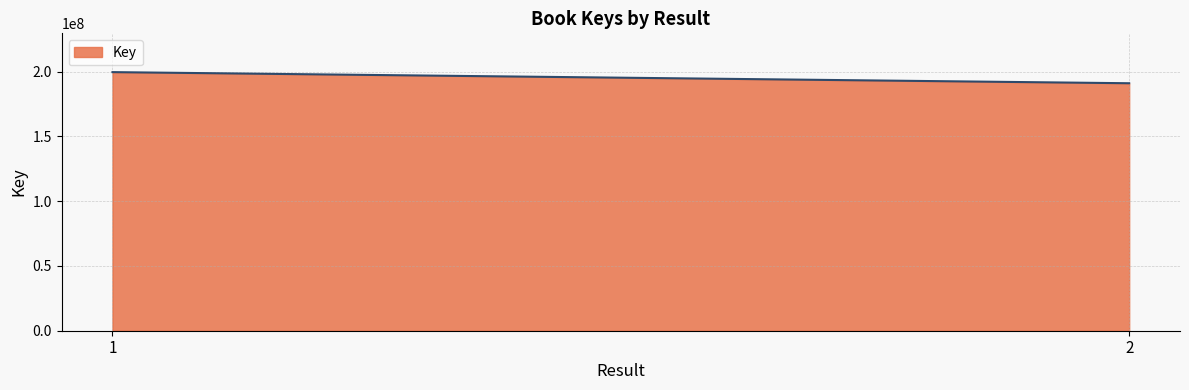

True or false: the data shows 336503106 at 2.

False